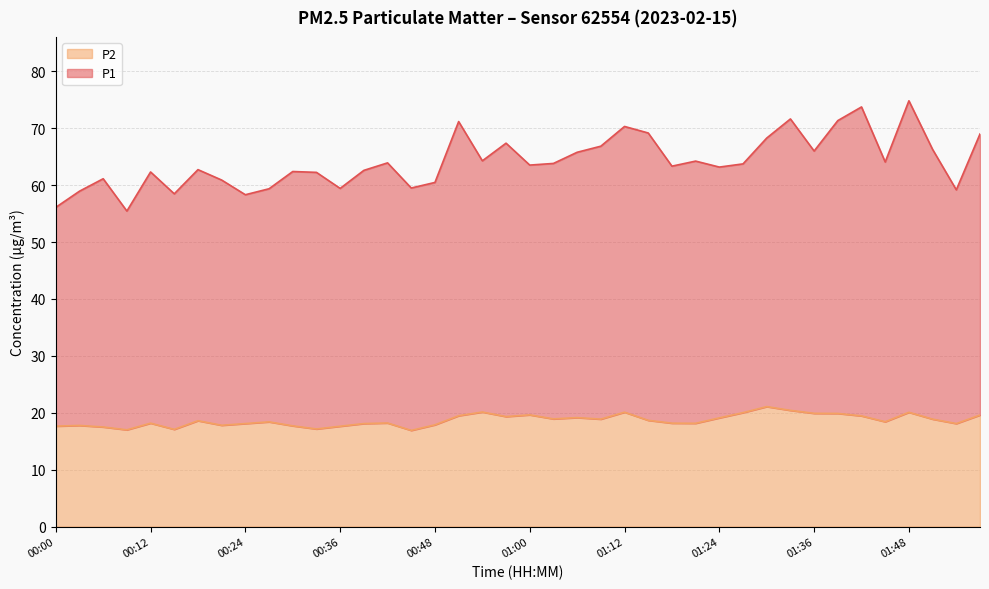

The P2 series shows 6.4 at 01:00. True or false?

False